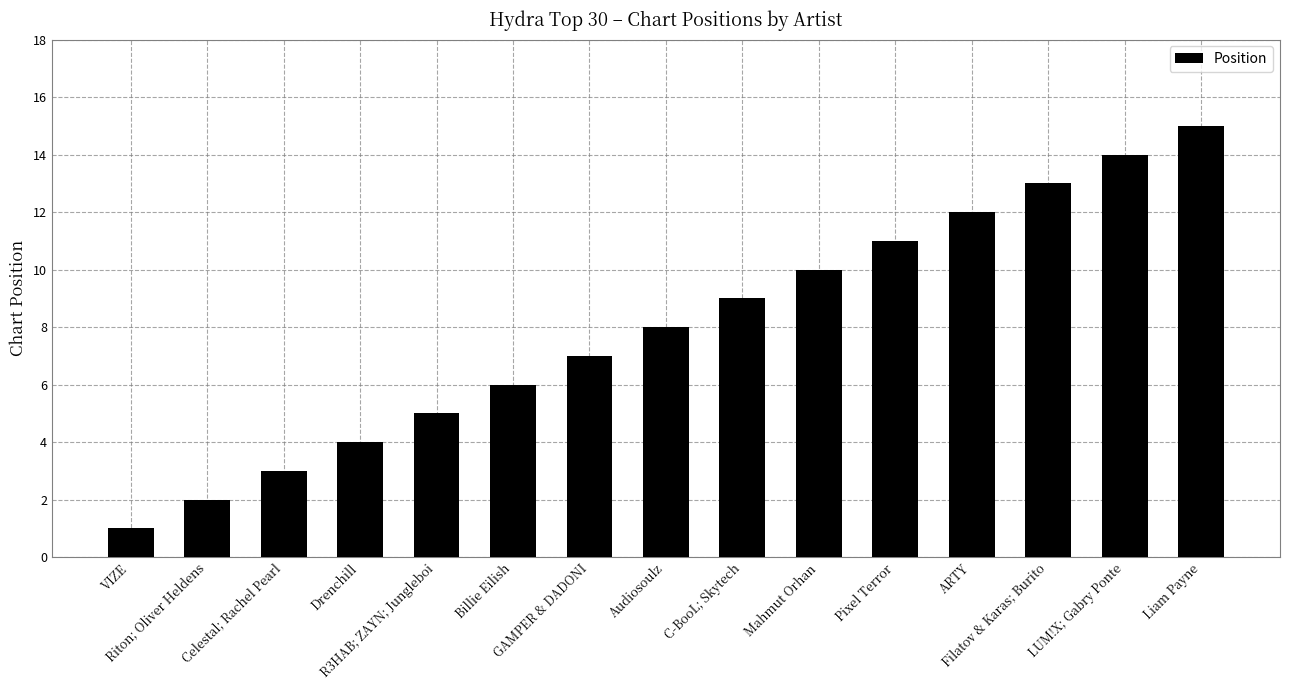

What is the value of the 5th bar from the left?

5